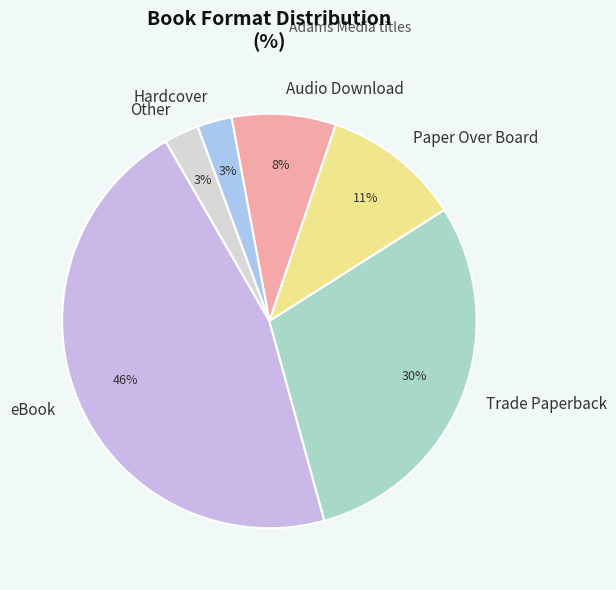

Is the sum of Audio Download and Hardcover greater than half?

No